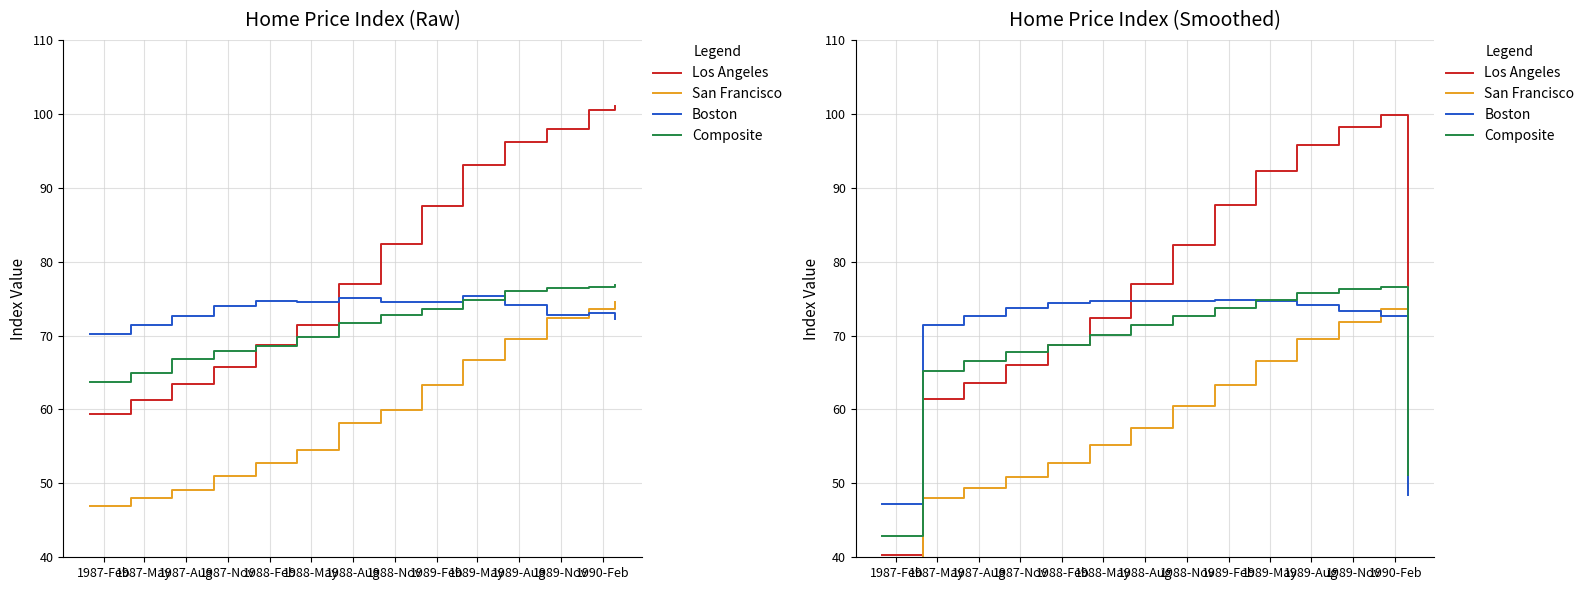

How many values in the Composite series exceed 71?

7